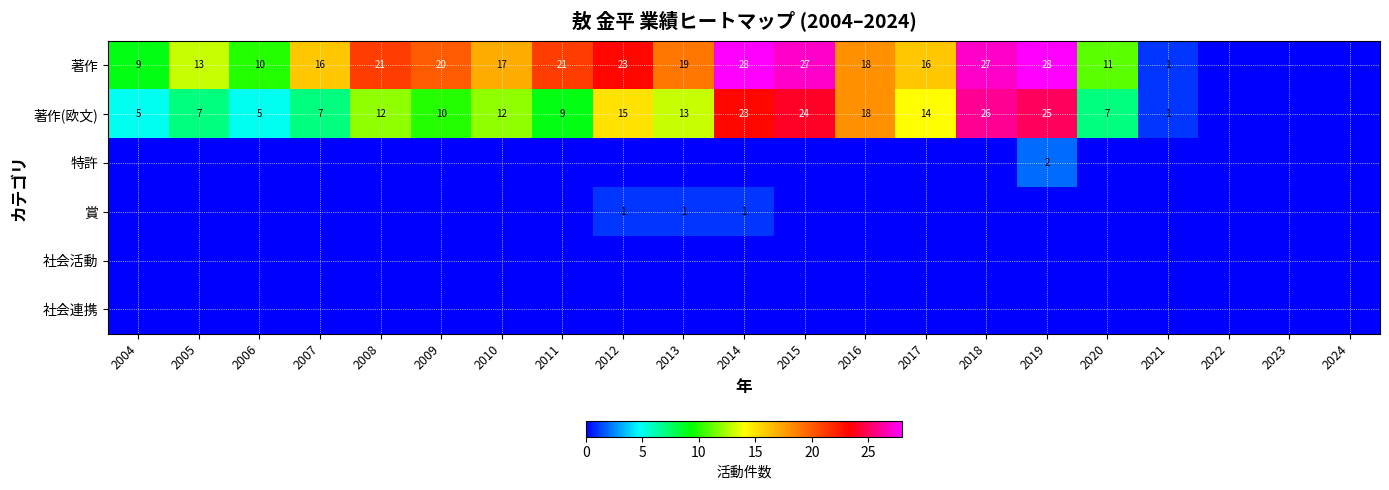

Rank the categories by 著作 value from highest to lowest.

2014, 2019, 2015, 2018, 2012, 2008, 2011, 2009, 2013, 2016, 2010, 2007, 2017, 2005, 2020, 2006, 2004, 2021, 2022, 2023, 2024